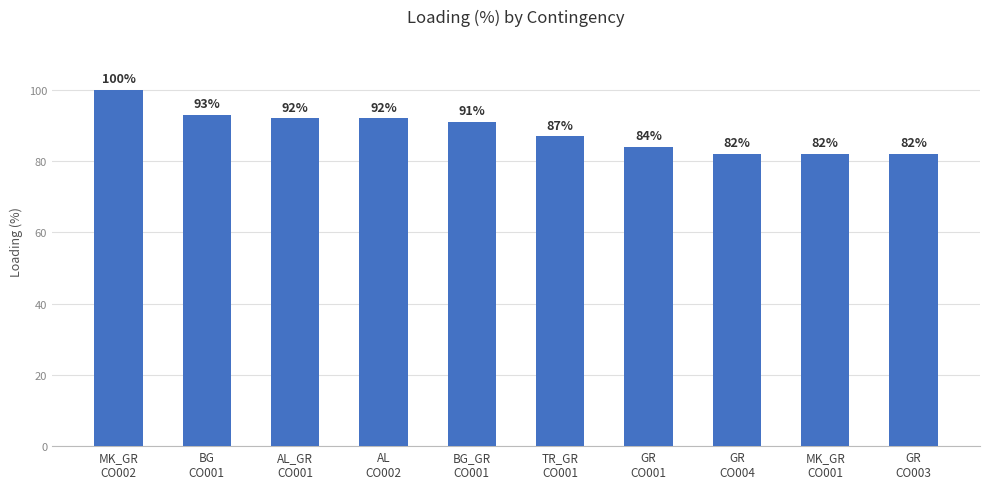

Reading left to right, extract all data points from this chart.

MK_GR
CO002=100	BG
CO001=93	AL_GR
CO001=92	AL
CO002=92	BG_GR
CO001=91	TR_GR
CO001=87	GR
CO001=84	GR
CO004=82	MK_GR
CO001=82	GR
CO003=82